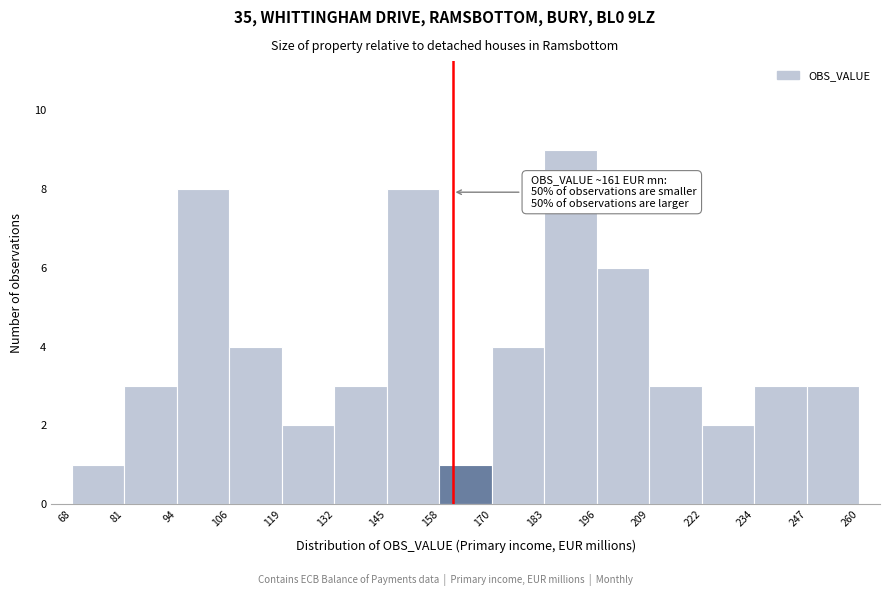

Over which range of the x-axis is the bar tallest?

183 to 196